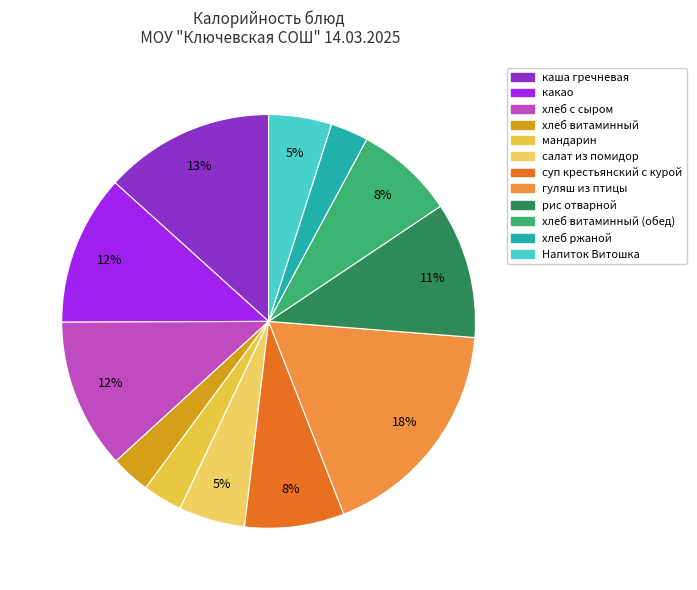

How many segments does this pie chart have?

12